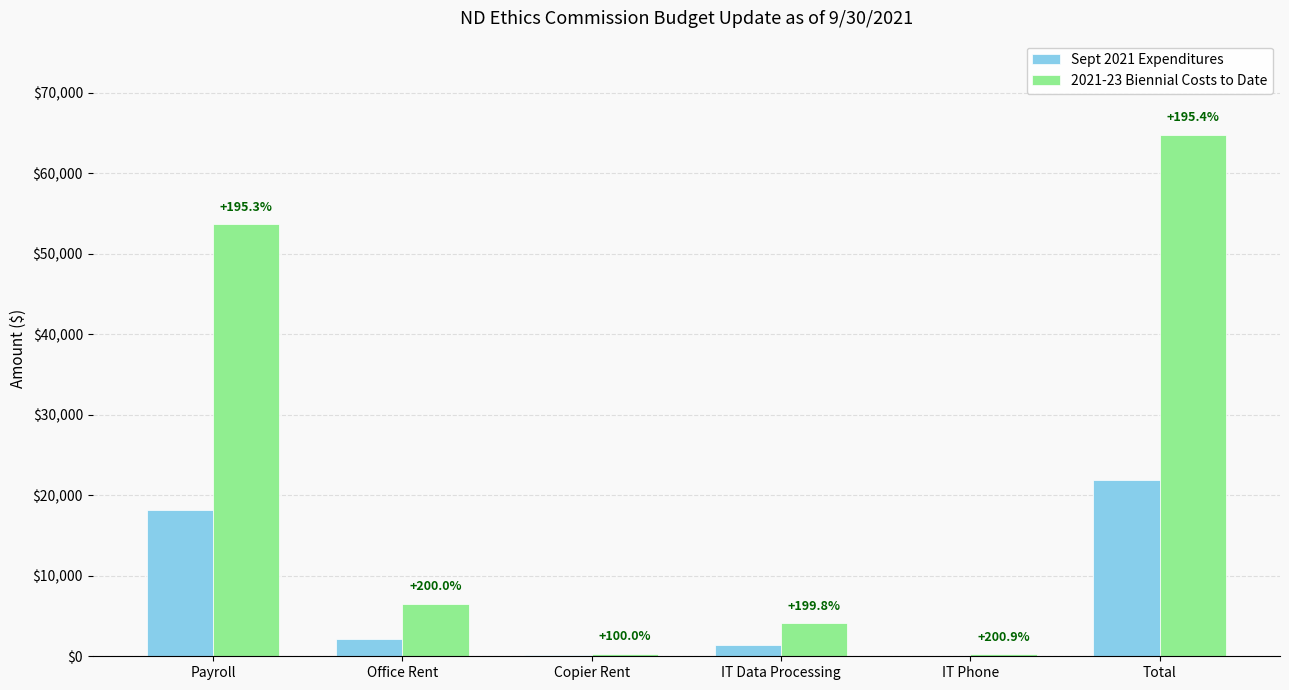

What value does the Sept 2021 Expenditures series have at Office Rent?

2184.0